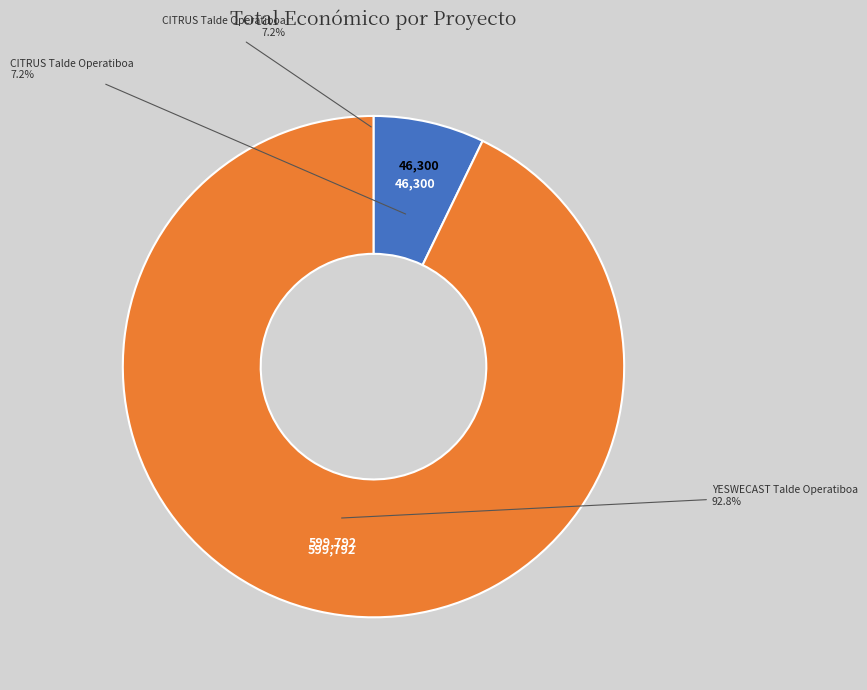

What percentage do YESWECAST Talde Operatiboa and CITRUS Talde Operatiboa together represent?

100.0%